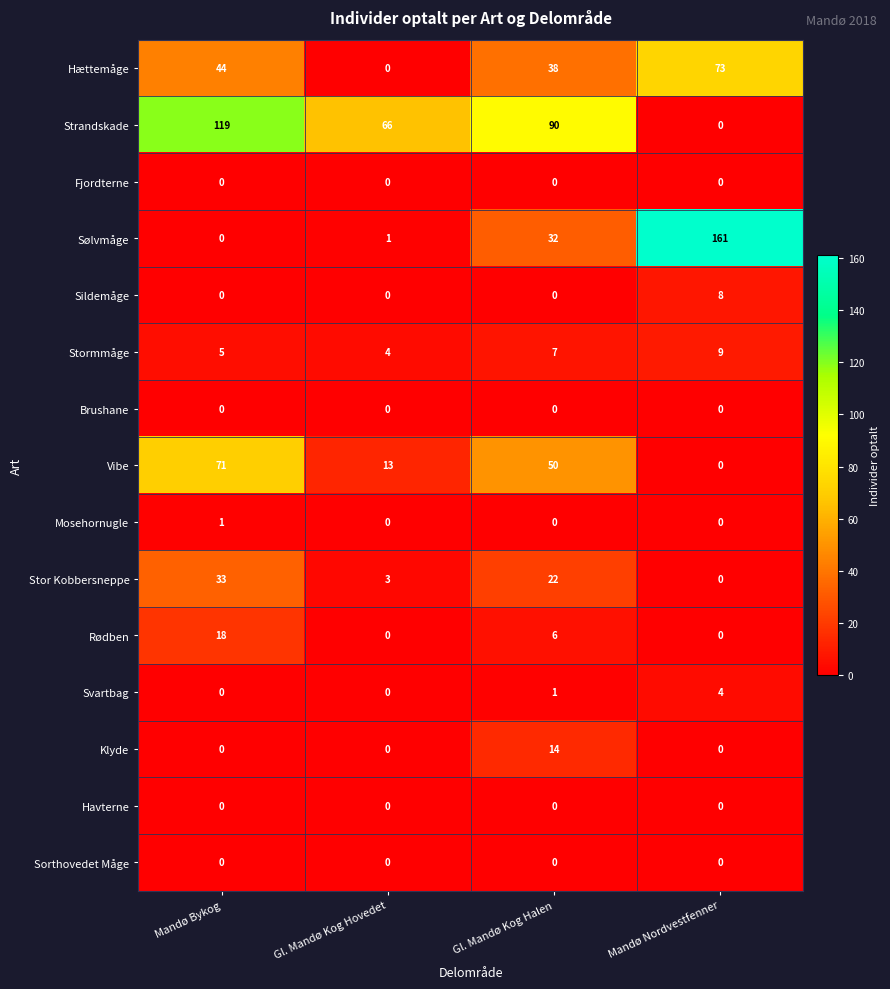

What is the difference between the highest and lowest values at Mandø Bykog?

119